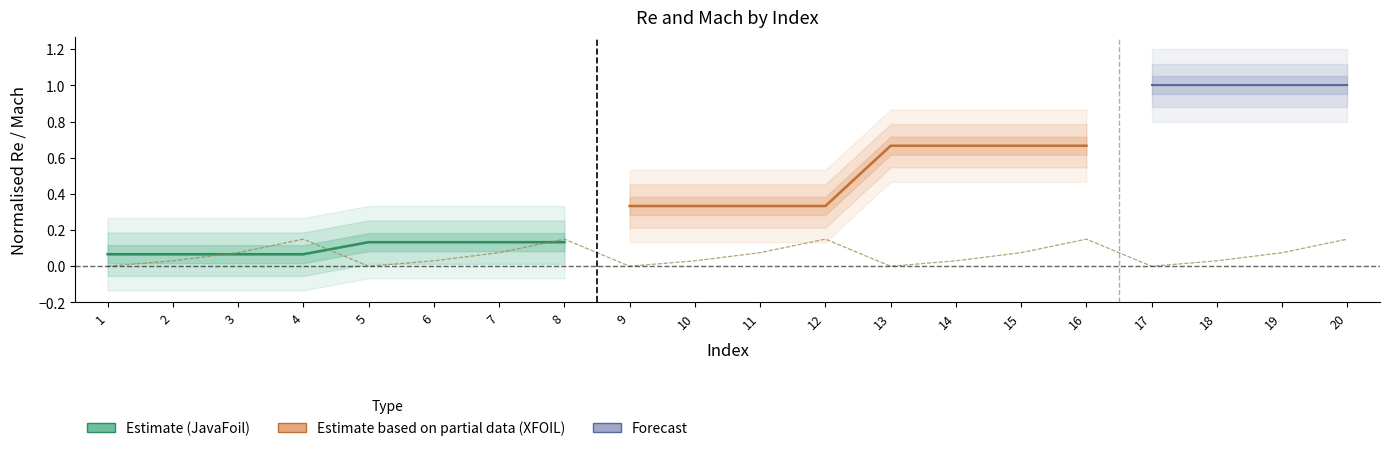

In Mach_JavaFoil, how many points are lower than both neighbors (excluding endpoints)?

4